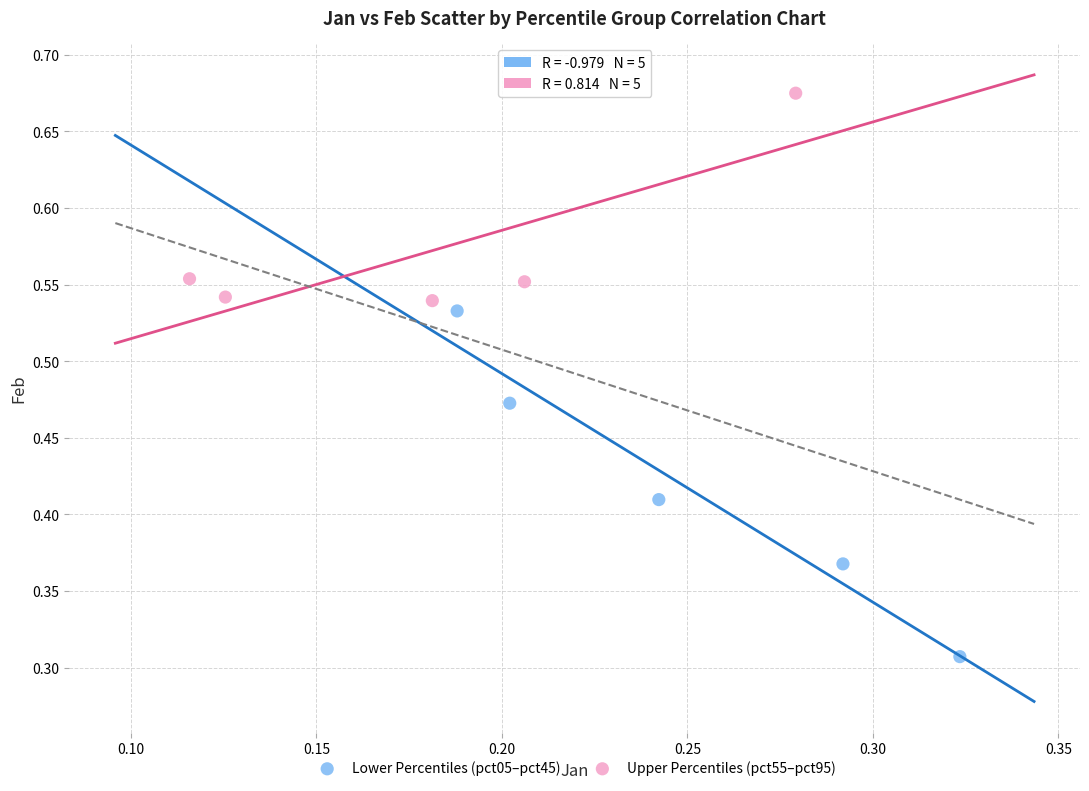

Which series has the widest spread of Y values?

Lower Percentiles (pct05–pct45)